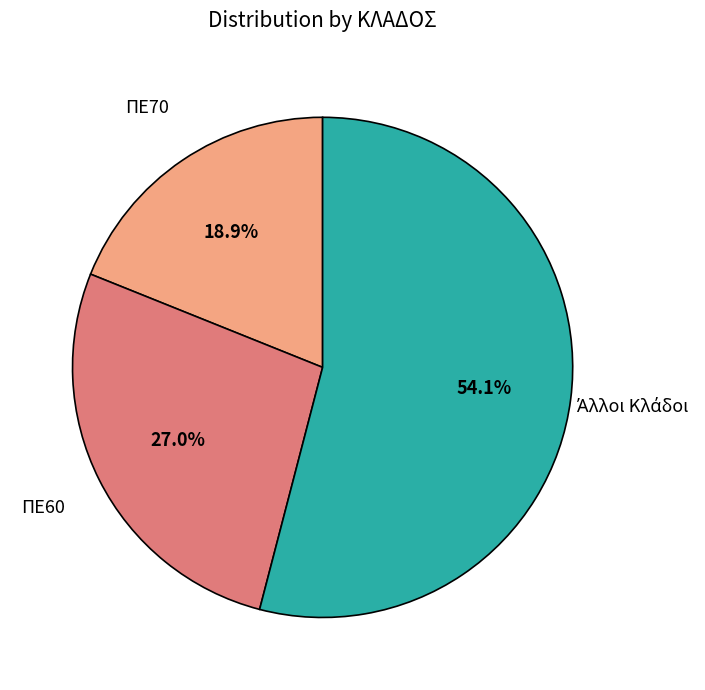

Is there a majority slice in this chart?

Yes